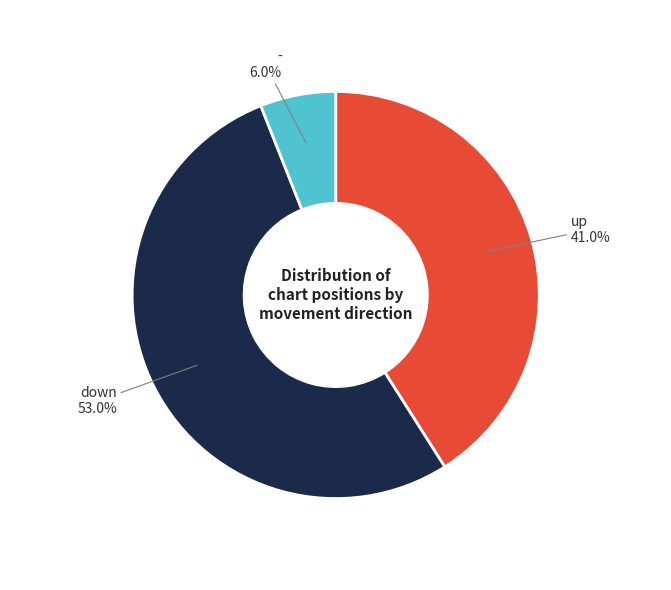

How many segments does this pie chart have?

3